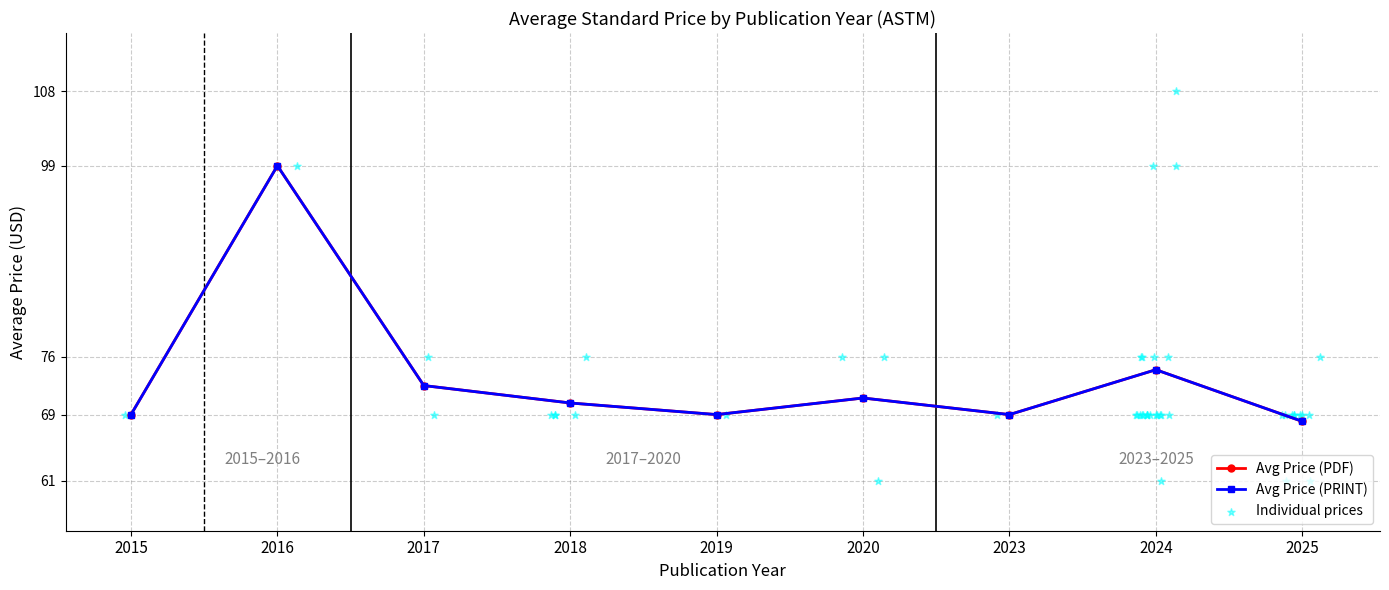

What is the total value across all series at 2023?

138.0